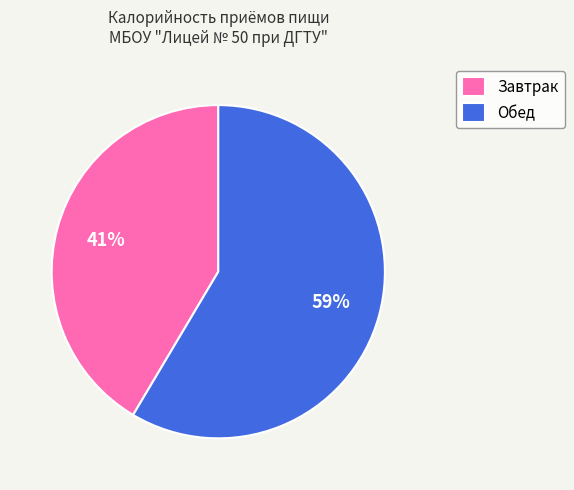

Combined, do Завтрак and Обед account for over 50%?

Yes